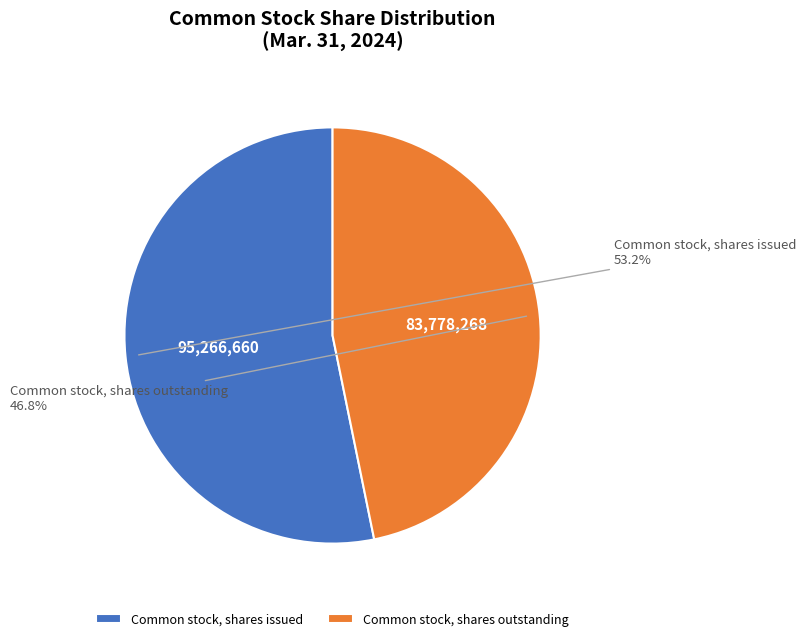

Count the number of slices in the pie.

2